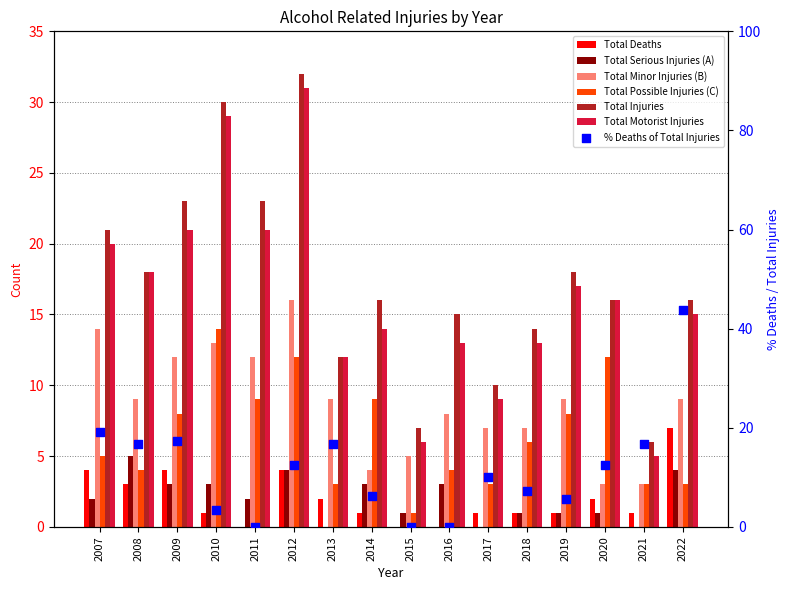

Which series contains the highest Y value?

Total Injuries